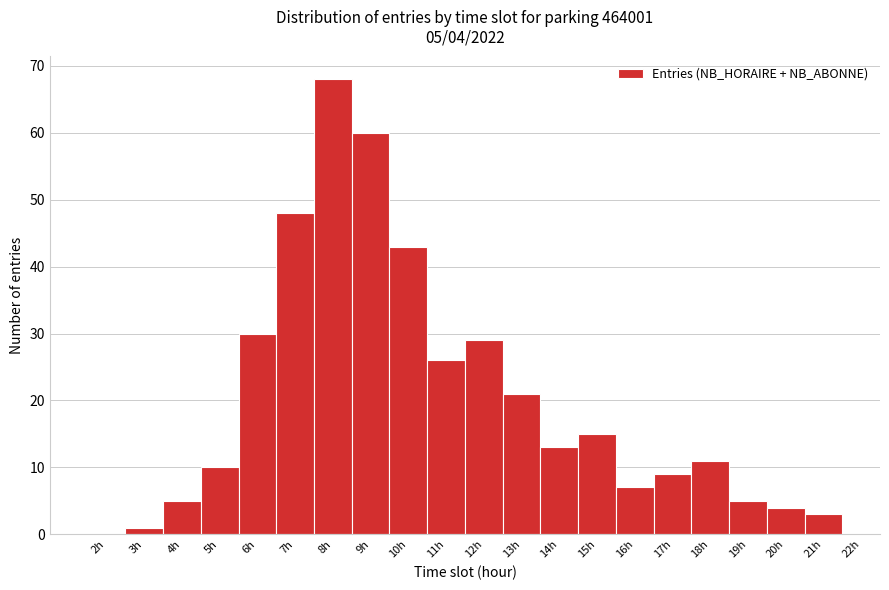

Reading left to right, list all the values displayed in this chart.

2h=0	3h=1	4h=5	5h=10	6h=30	7h=48	8h=68	9h=60	10h=43	11h=26	12h=29	13h=21	14h=13	15h=15	16h=7	17h=9	18h=11	19h=5	20h=4	21h=3